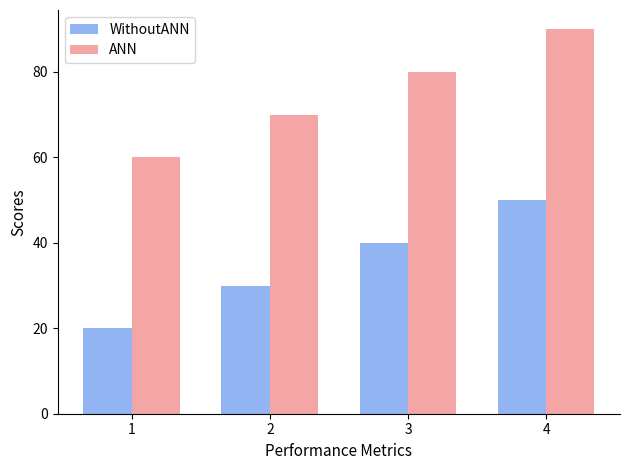

List the series in order of their peak value, highest first.

ANN, WithoutANN